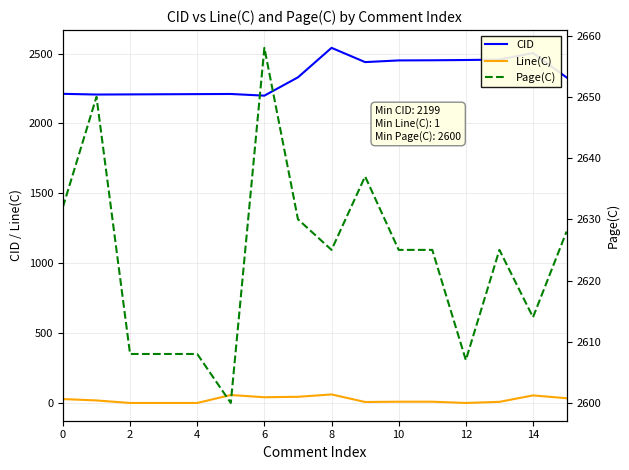

How many interior local valleys does the CID series have?

3